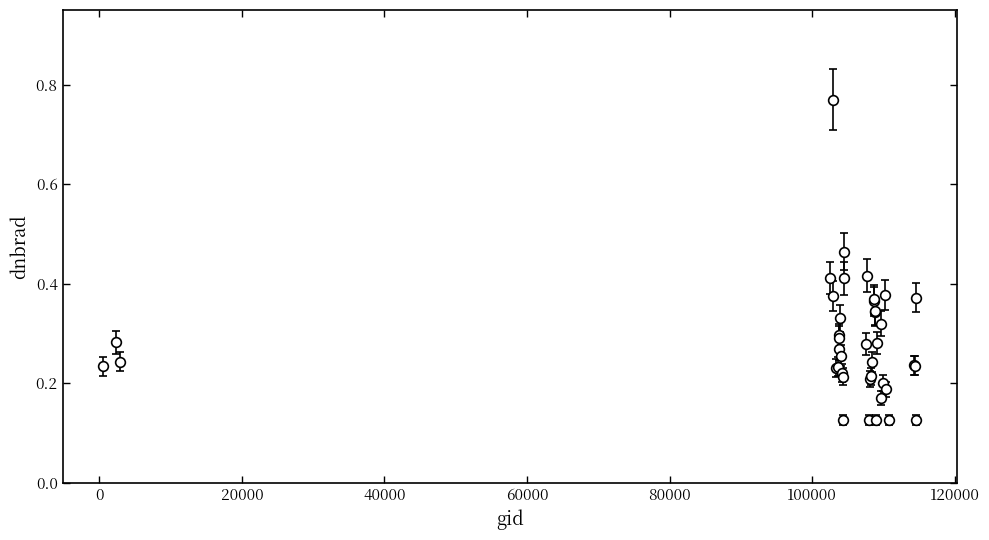

What is the difference between the maximum and minimum values?

0.6